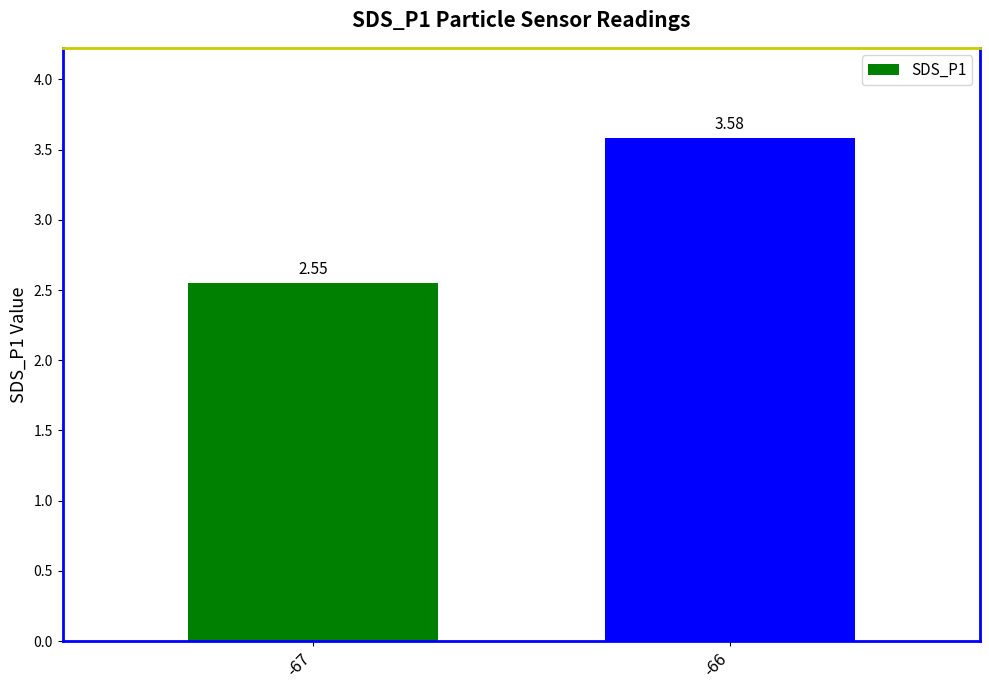

Approximately how many times larger is the value at -67 compared to -66?

0.7